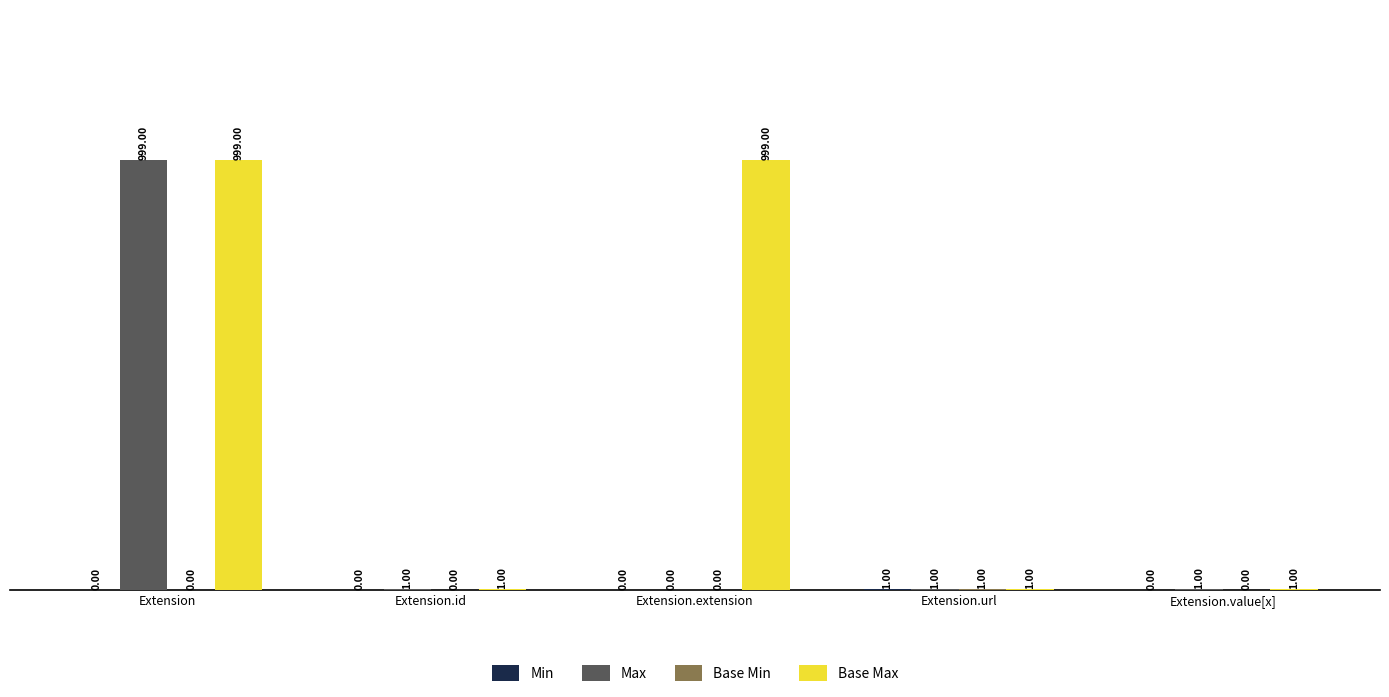

Which series changed the most between Extension and Extension.extension?

Max